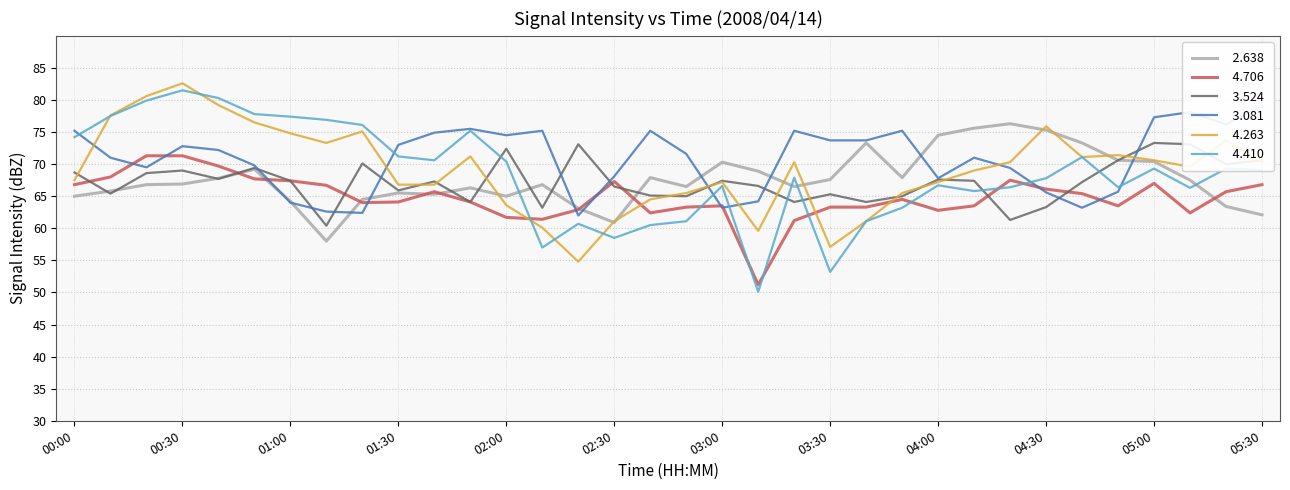

How many interior local valleys does the   4.706 series have?

7